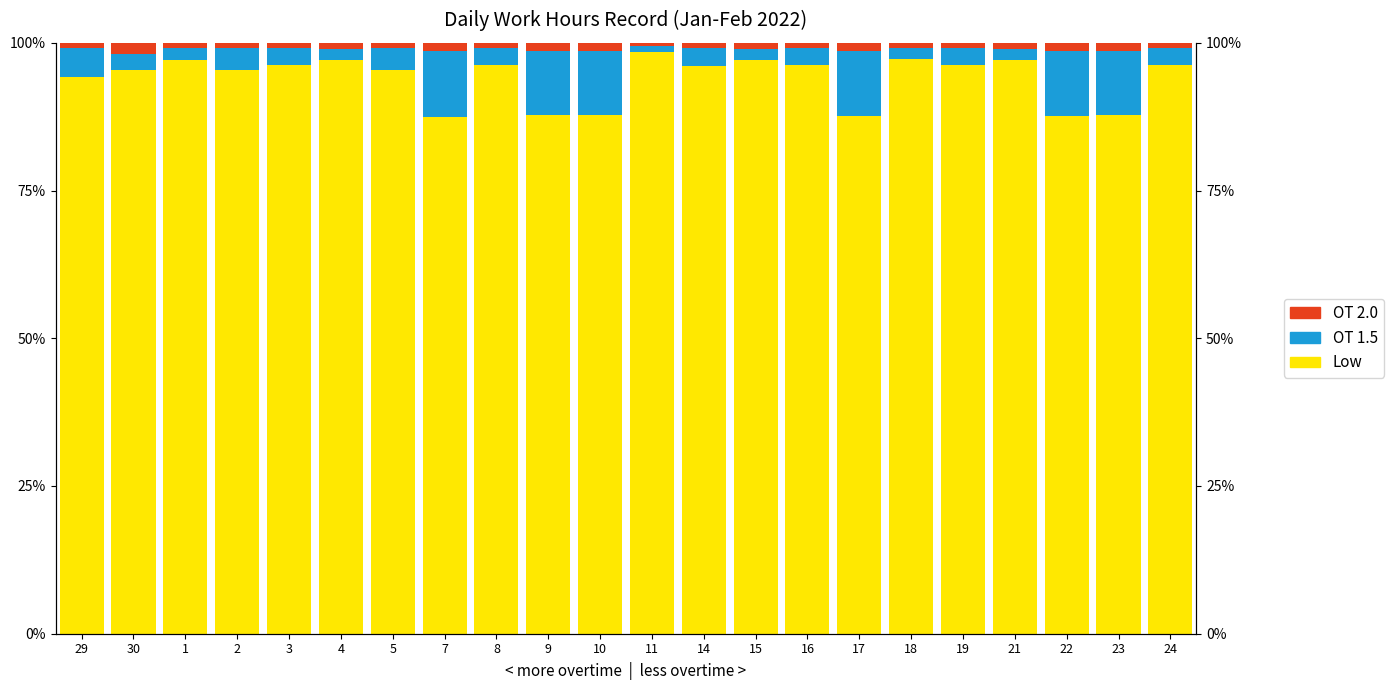

How many data points does each series have?

22